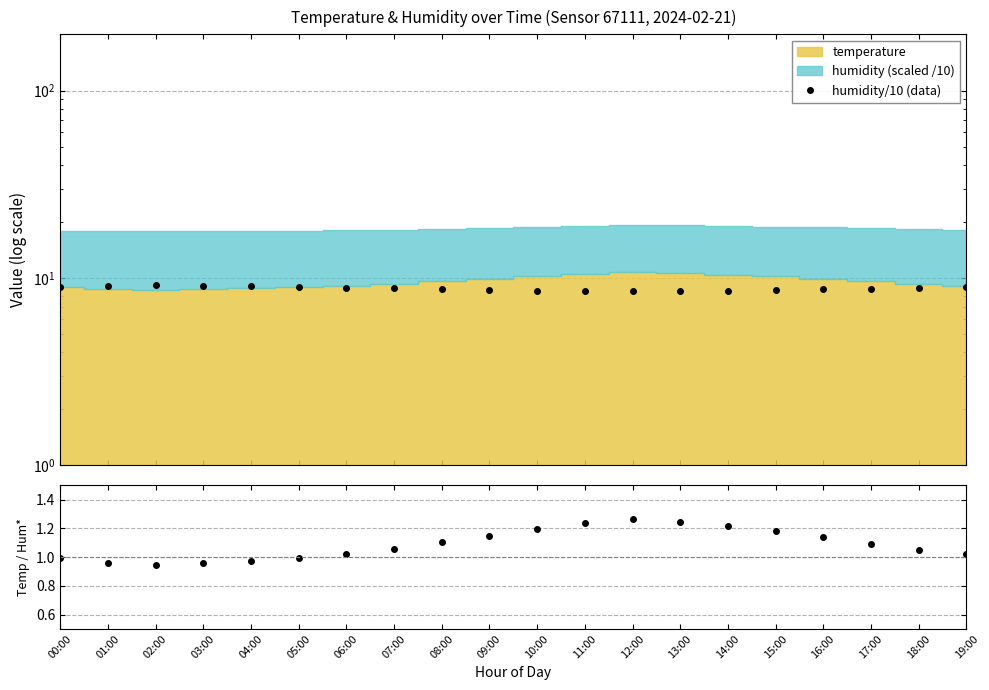

What position from the right is 00:00?

20